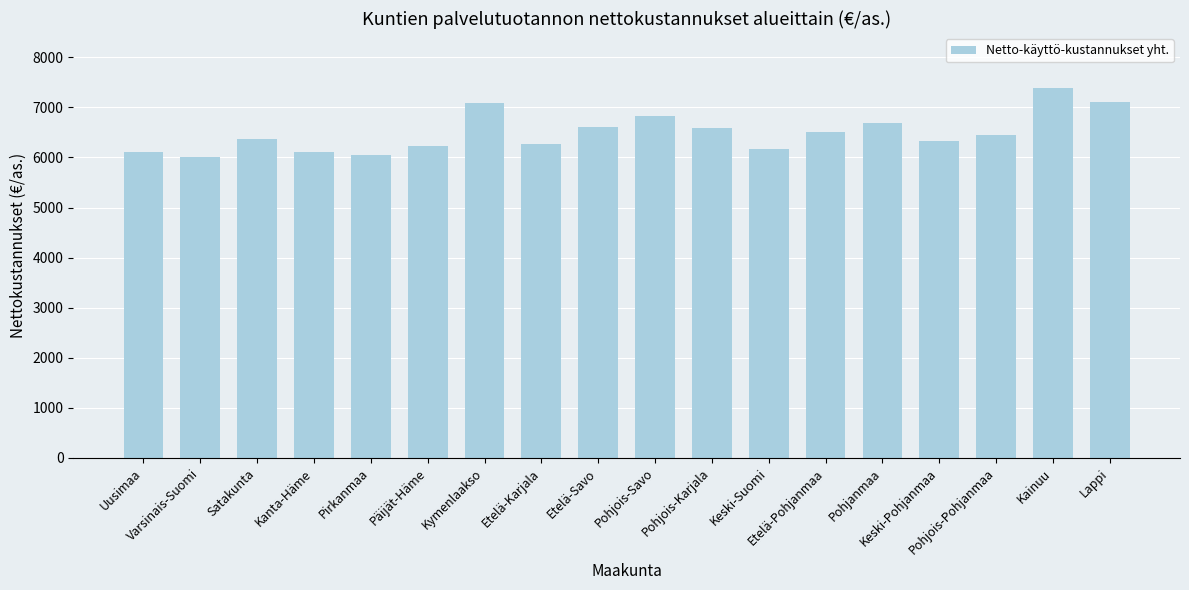

What is the average value?

6491.8